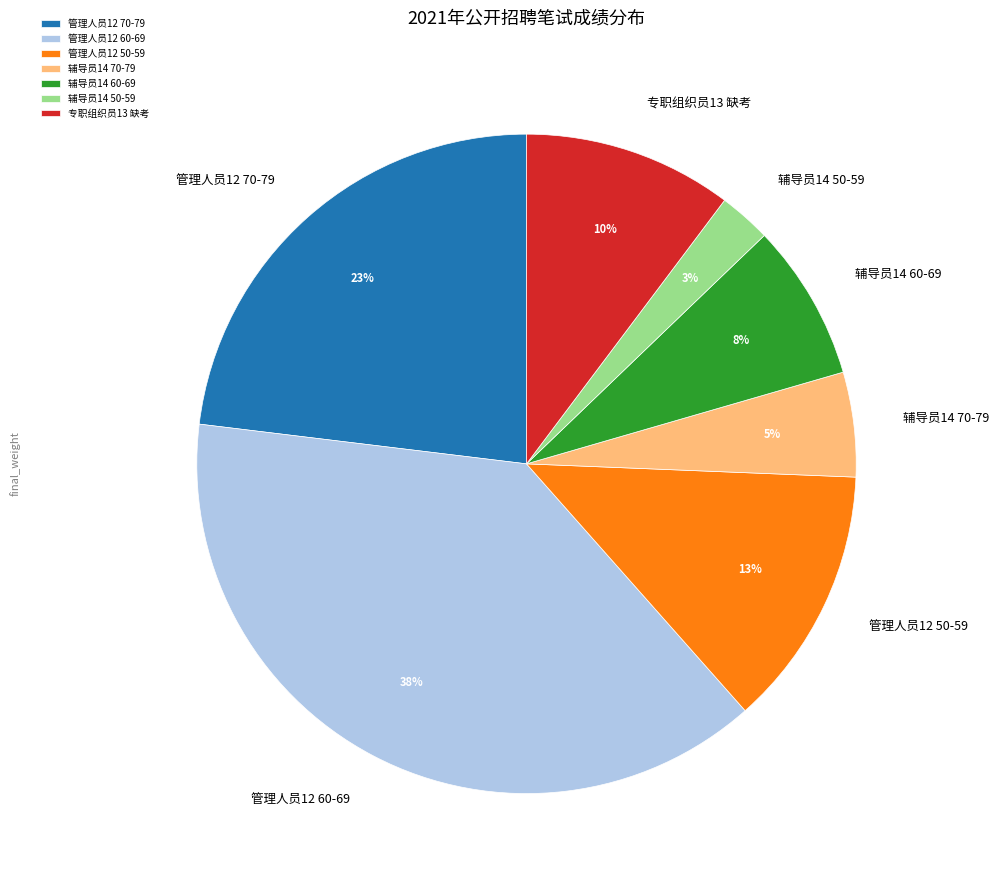

True or false: 专职组织员13 缺考 accounts for 16% of the total.

False